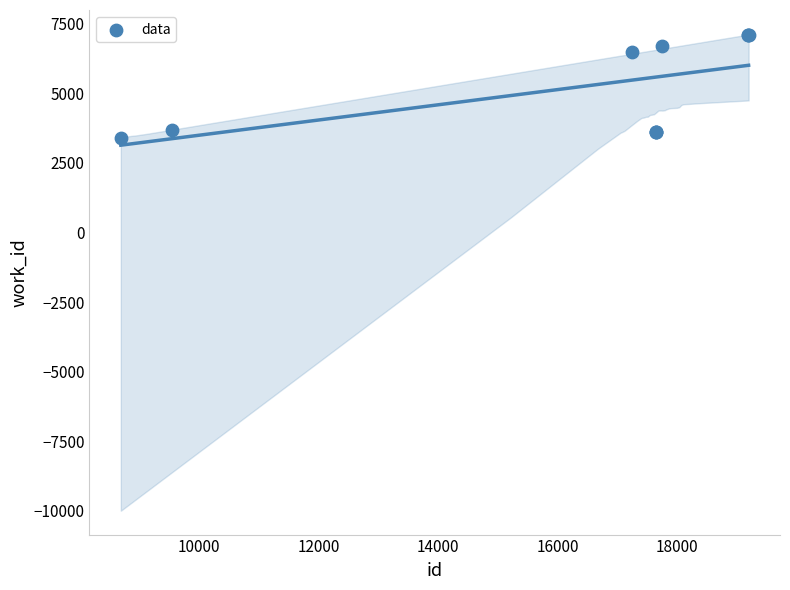

What Y value in the scatter plot is closest to 5247?

6481